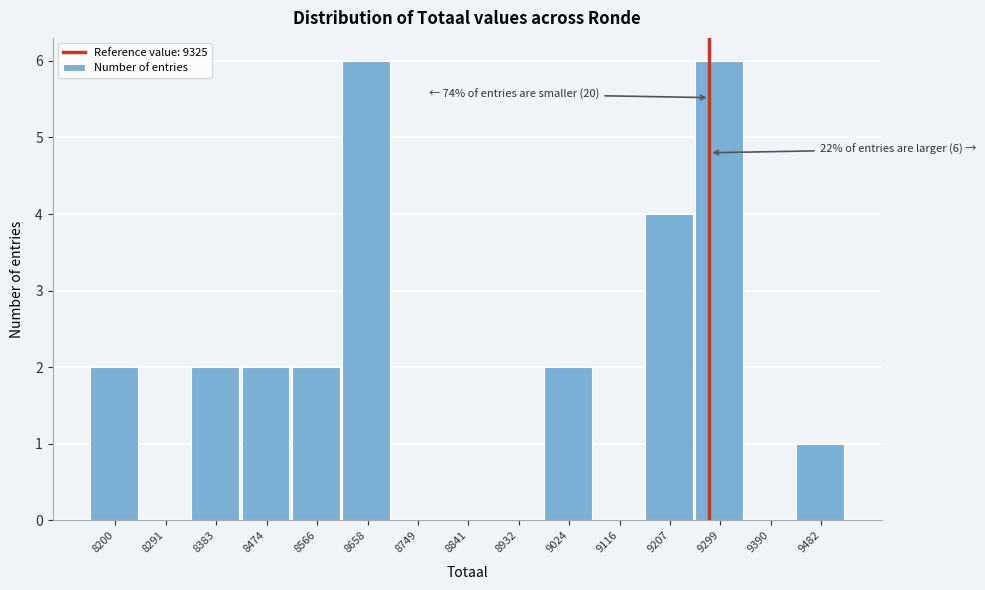

Reading left to right, transcribe all the data shown in this chart.

8200=2	8291=0	8383=2	8474=2	8566=2	8658=6	8749=0	8841=0	8932=0	9024=2	9116=0	9207=4	9299=6	9390=0	9482=1